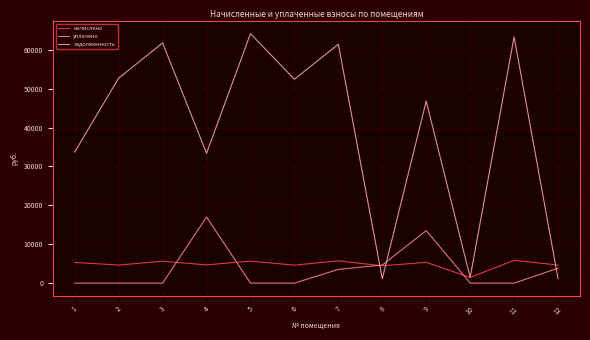

Which series has the largest total across all categories?

задолженность